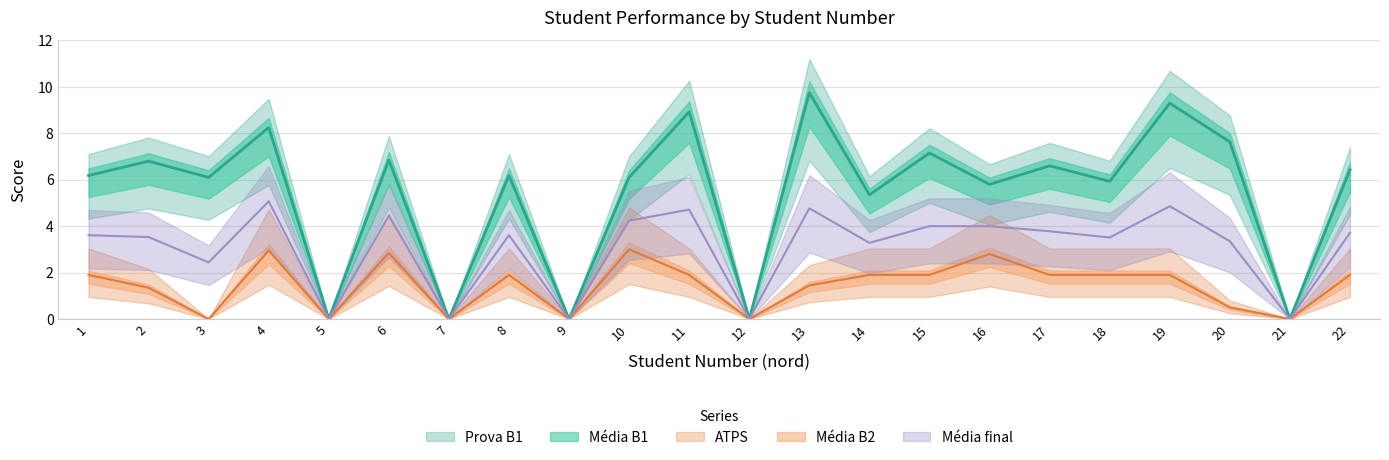

At which label is Prova B1 closest to 4?

14